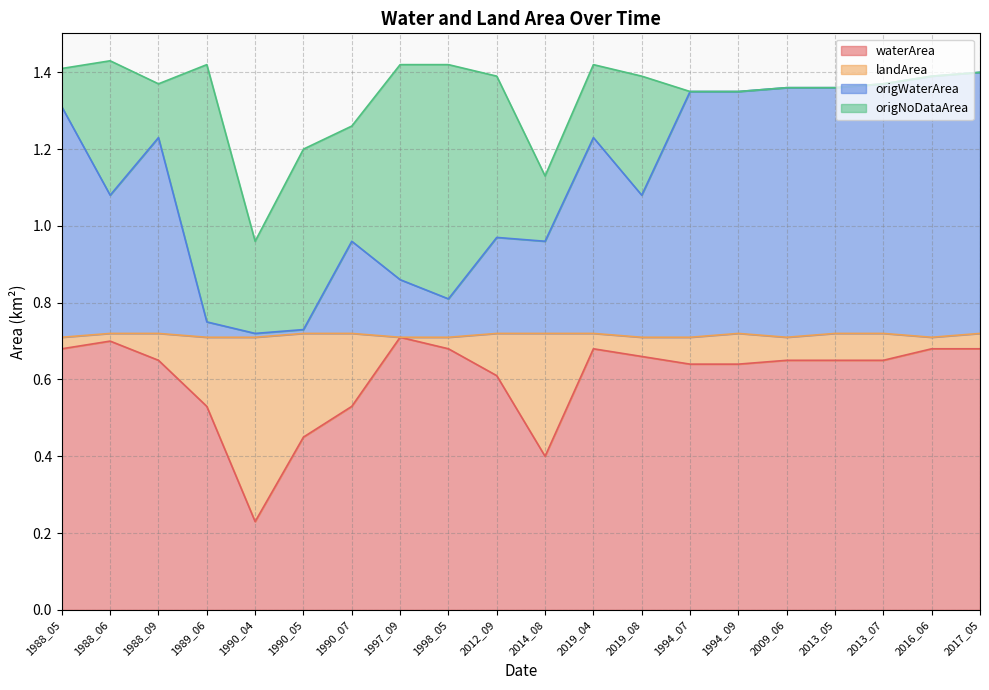

Does the chart display data point markers on the line(s)?

No